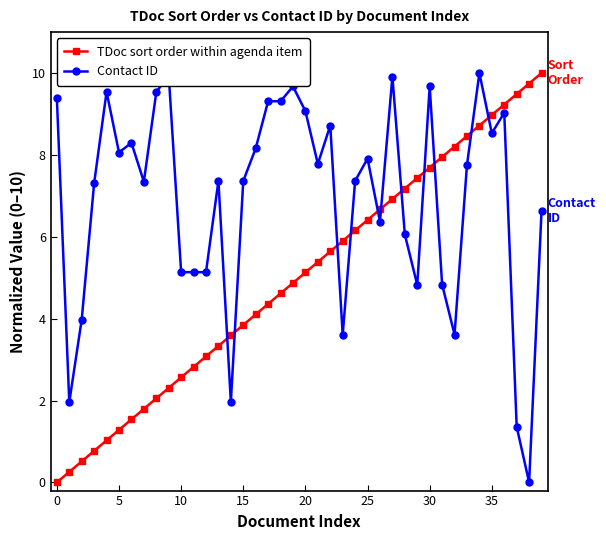

True or false: TDoc sort order within agenda item and Contact ID intersect in this chart.

True